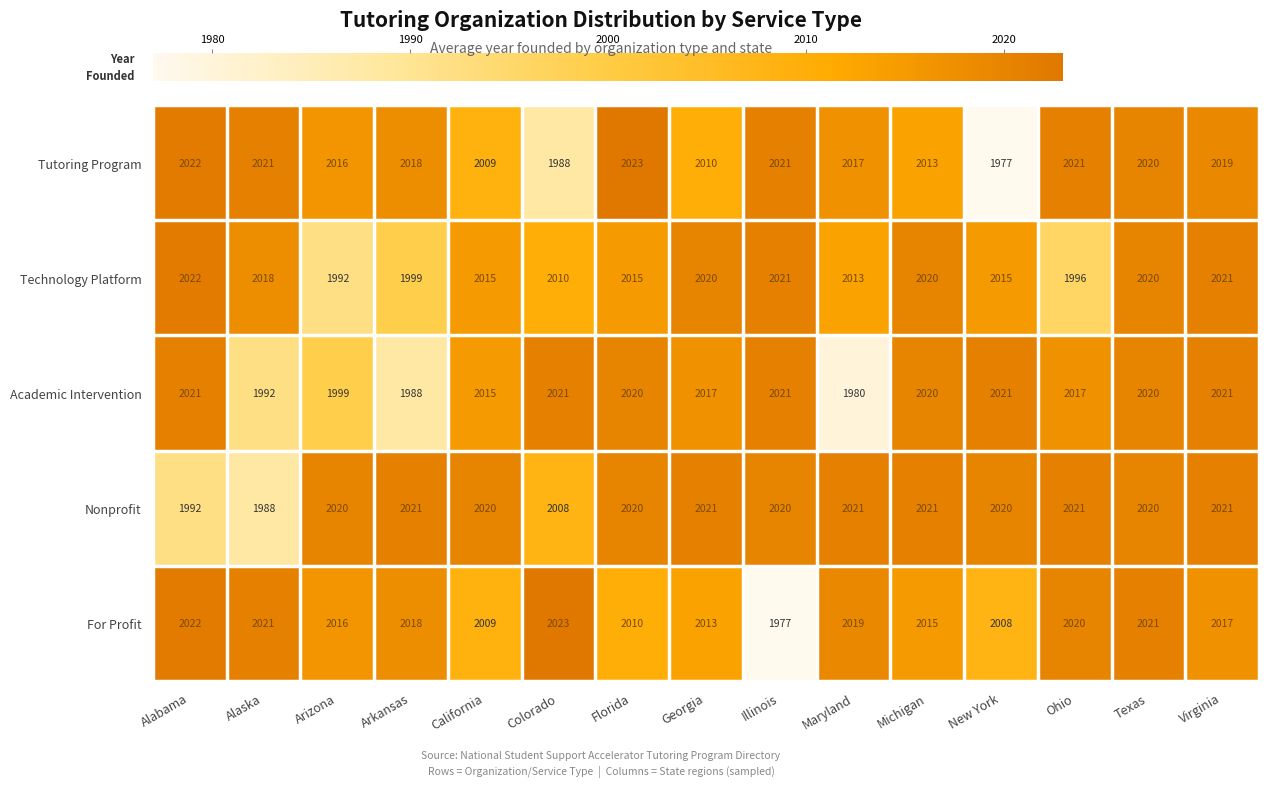

What is the sum of the Technology Platform values at Florida and California?

4030